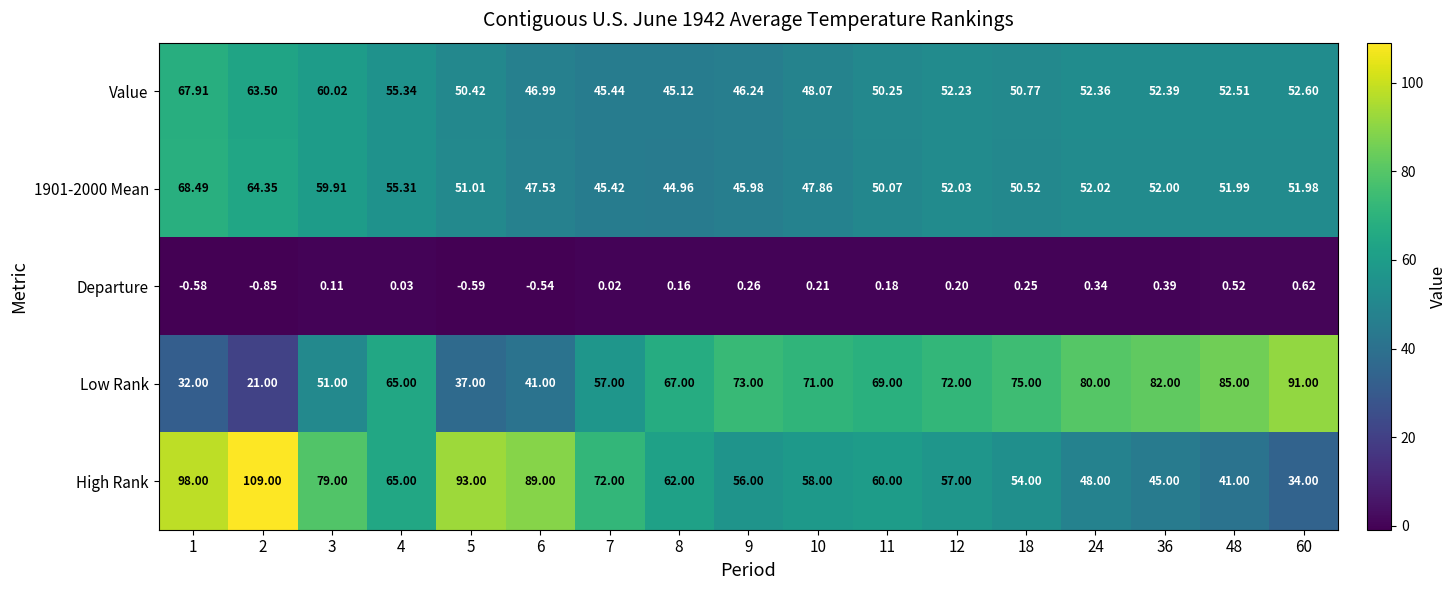

Is the value of High Rank at 48 greater than the value of Value at 48?

No